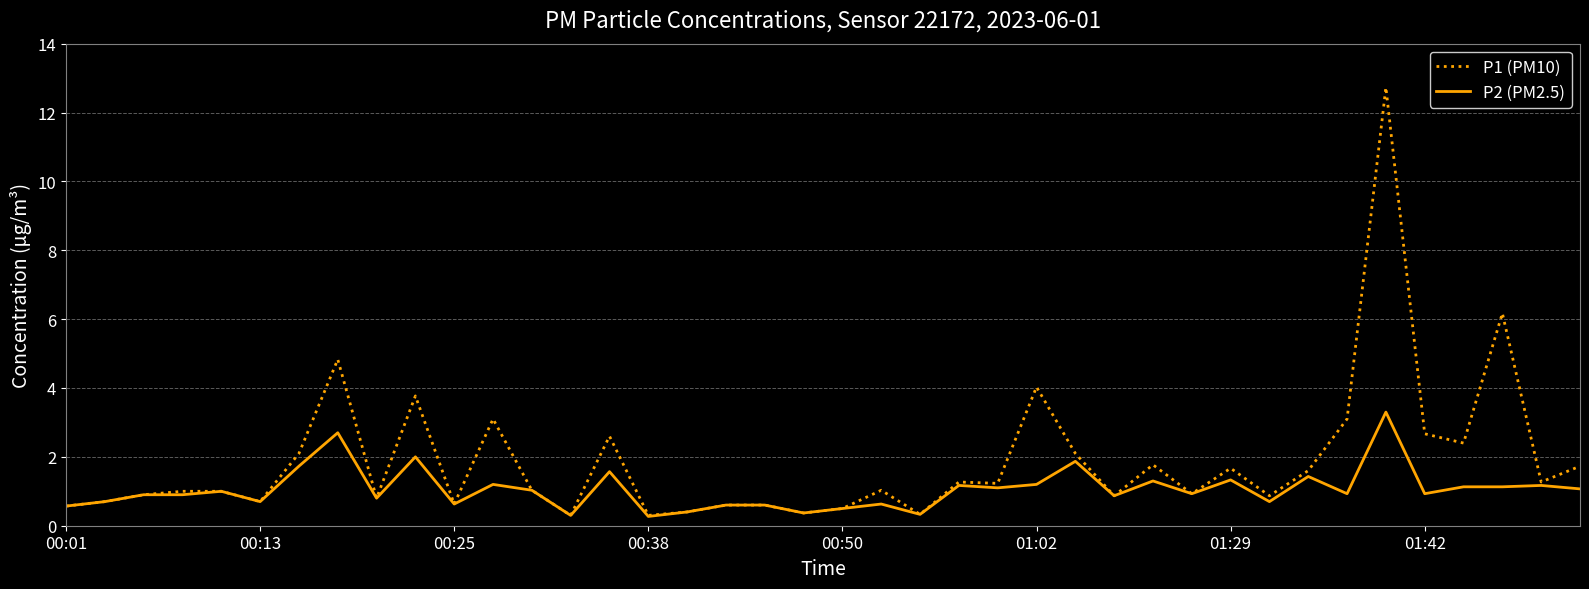

Which series has the widest spread of values?

P1 (PM10)